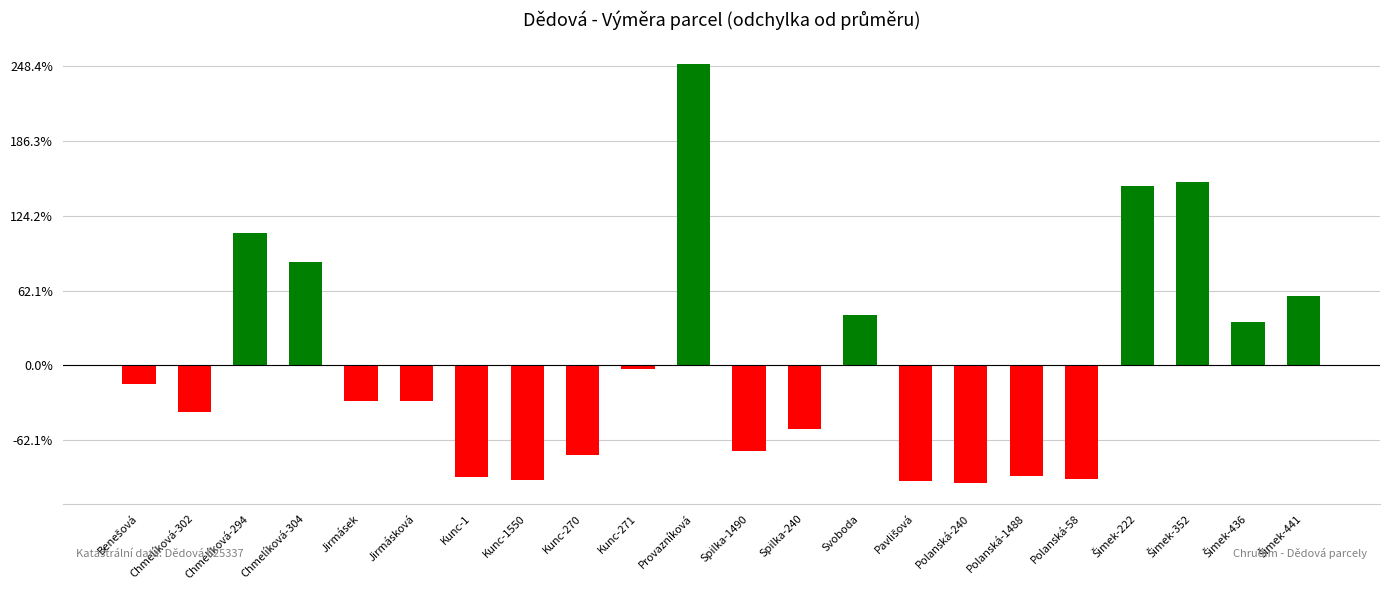

Where does the data first go above -959?

Benešová